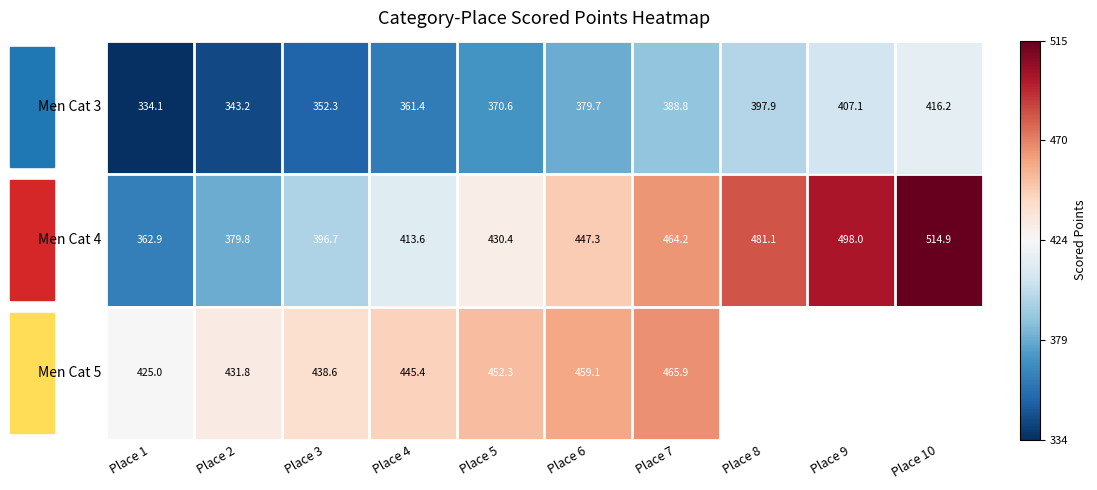

Which series has the largest total across all categories?

Men Cat 4